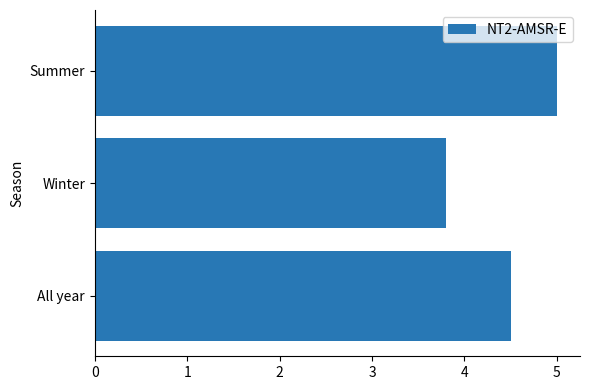

What is the average value?

4.4